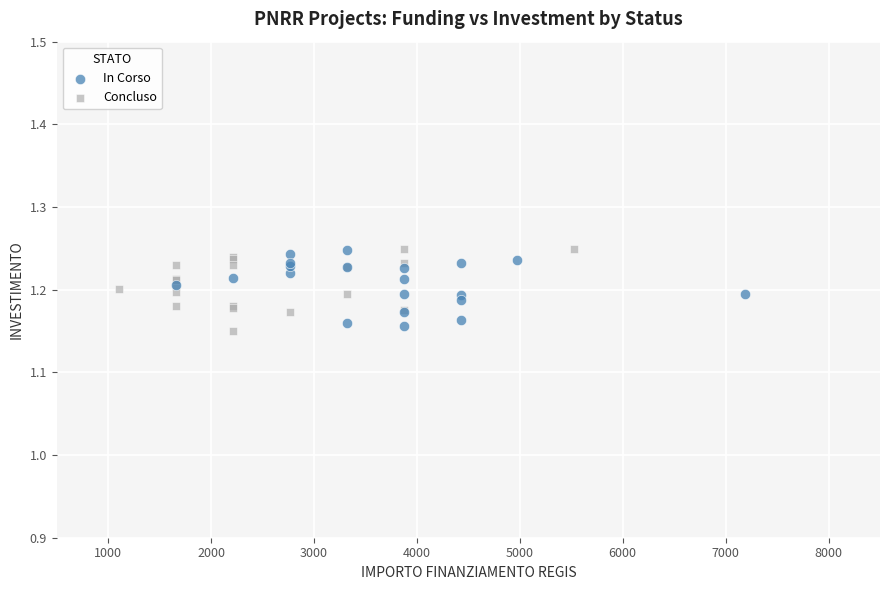

What are all the series names shown in the legend?

In Corso, Concluso